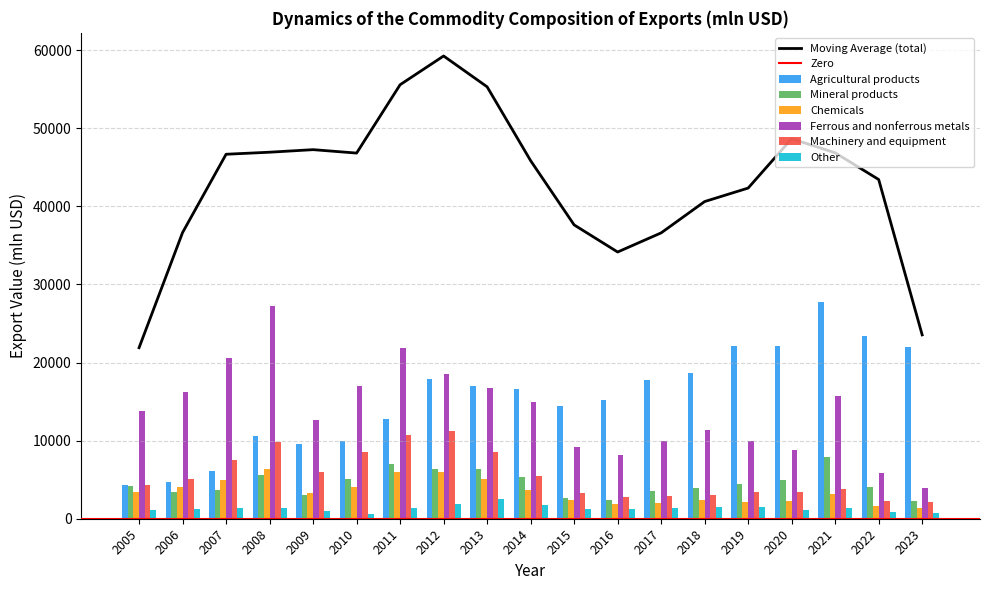

At which label does Chemicals first exceed 3317?

2005